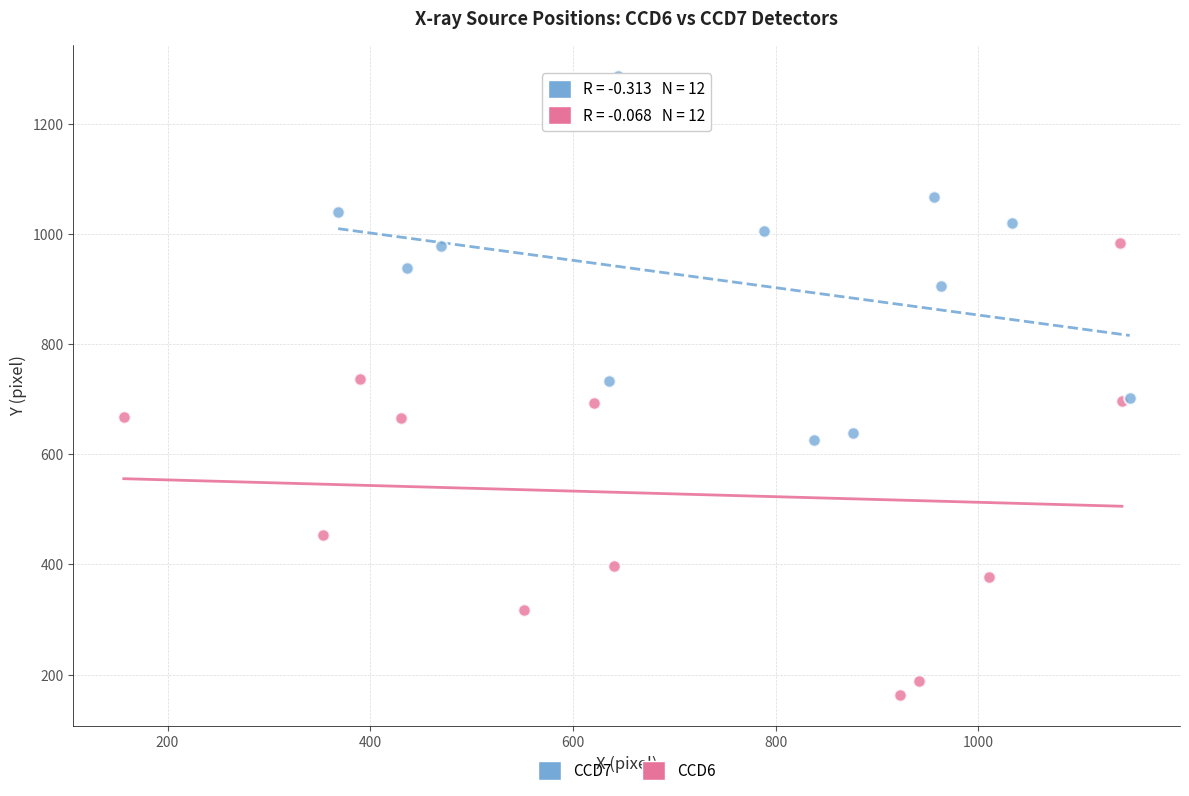

Which series reaches the maximum Y coordinate?

CCD7